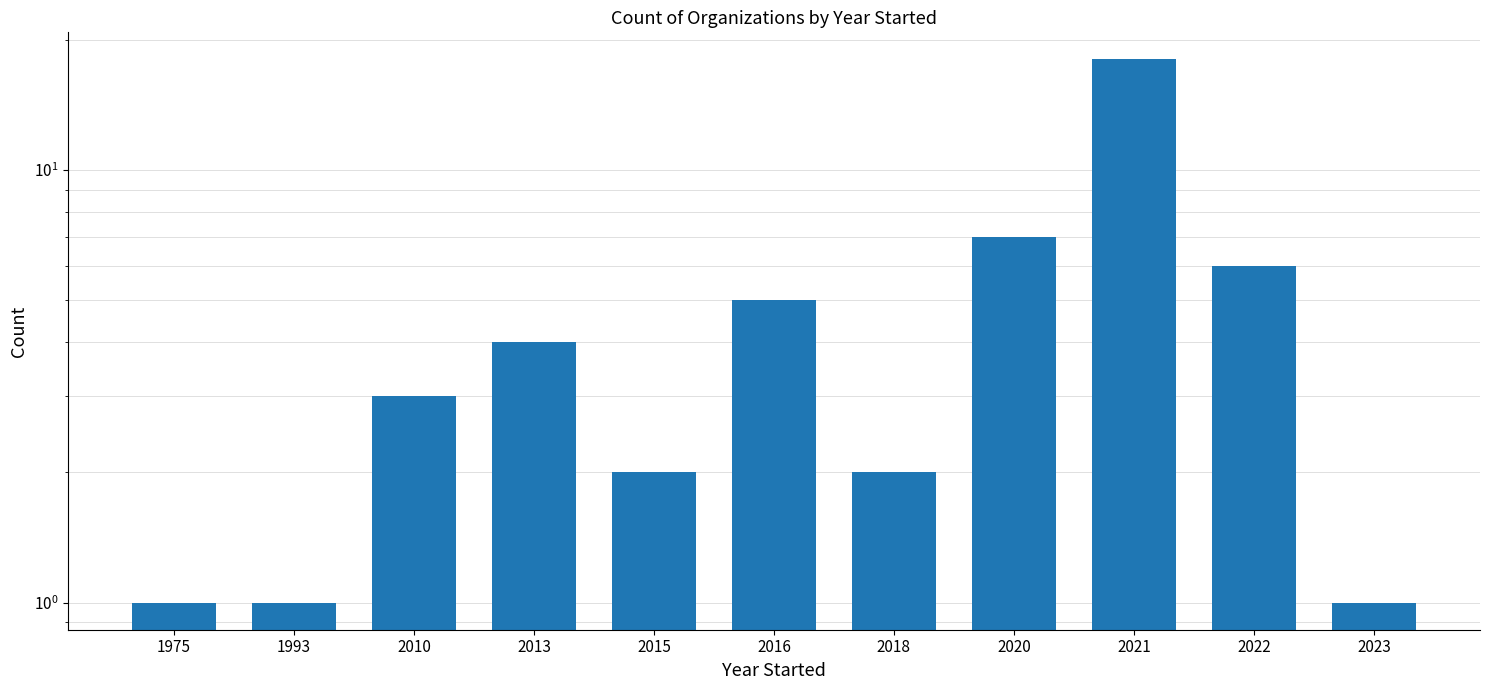

Reading left to right, extract all data points from this chart.

1975=1	1993=1	2010=3	2013=4	2015=2	2016=5	2018=2	2020=7	2021=18	2022=6	2023=1